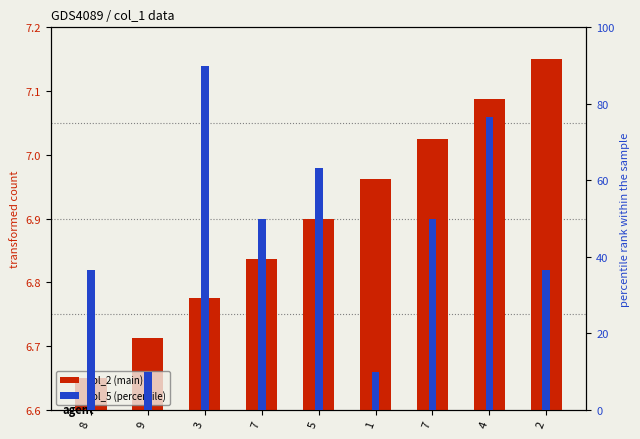

At how many categories does at least one series exceed 10?

7